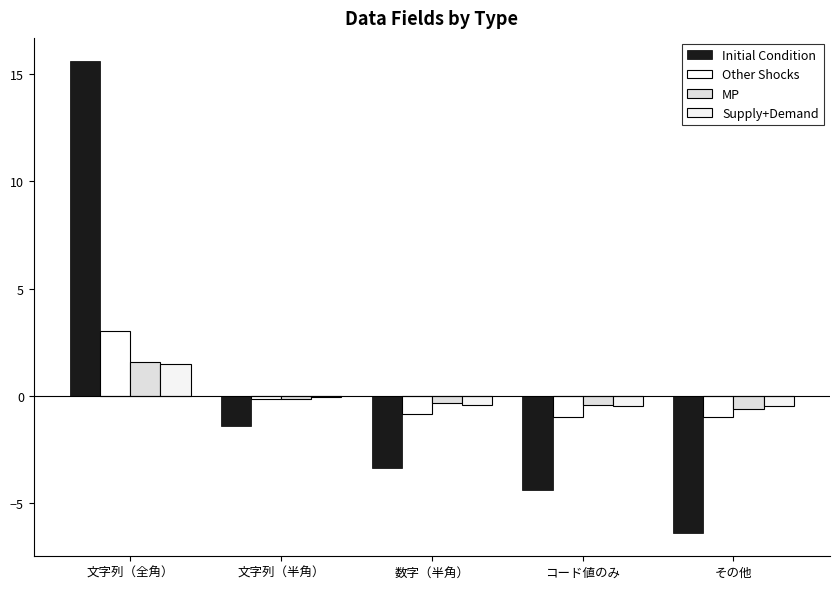

At which label is MP closest to 0?

文字列（半角）